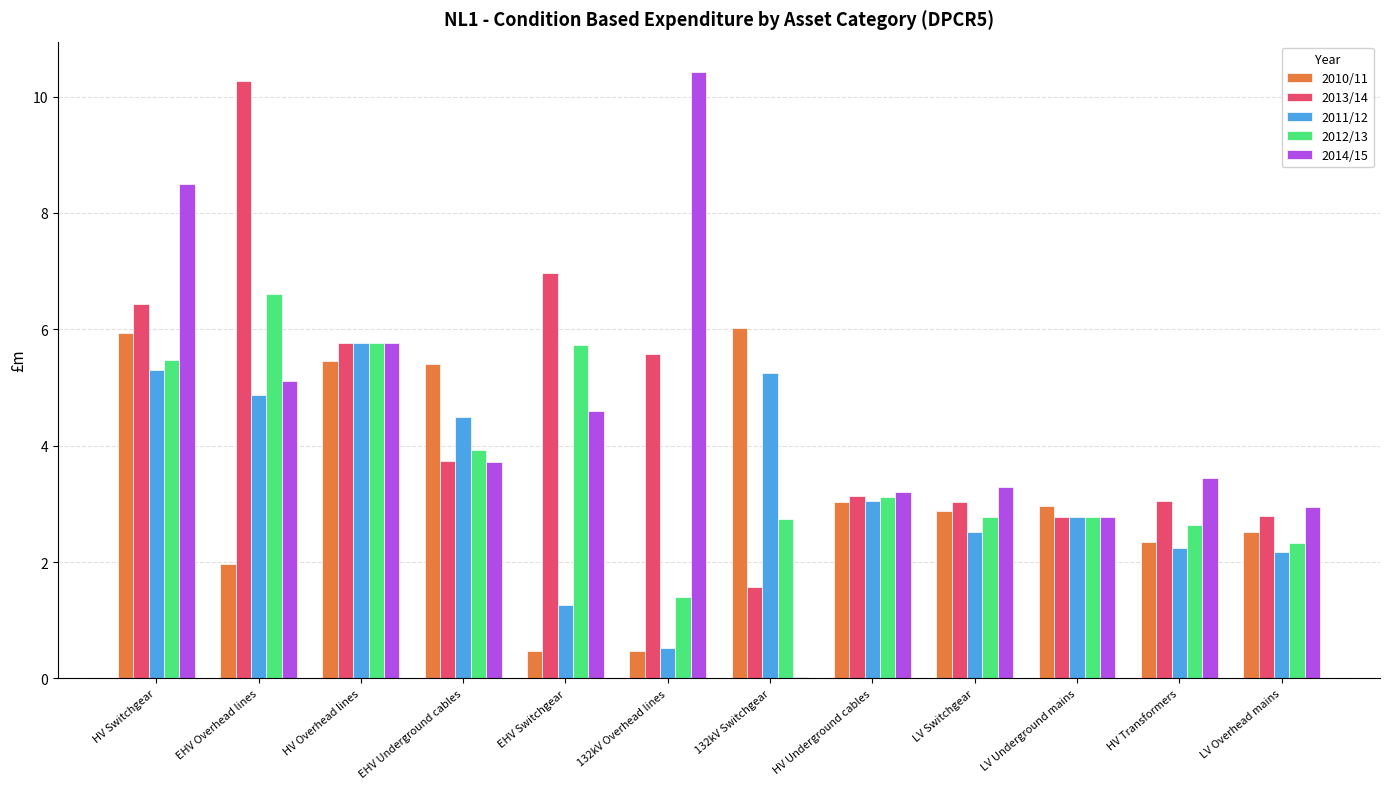

What is the highest value of the 2013/14 series?

10.3